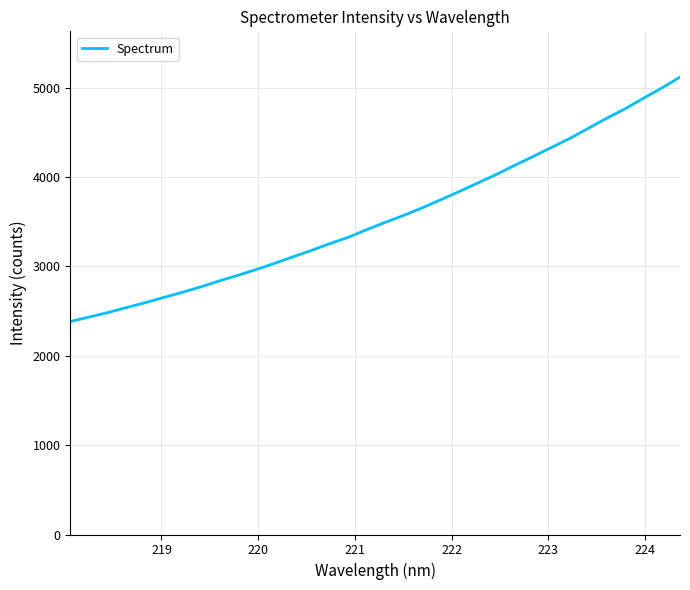

What is the maximum value shown in the chart?

5120.3